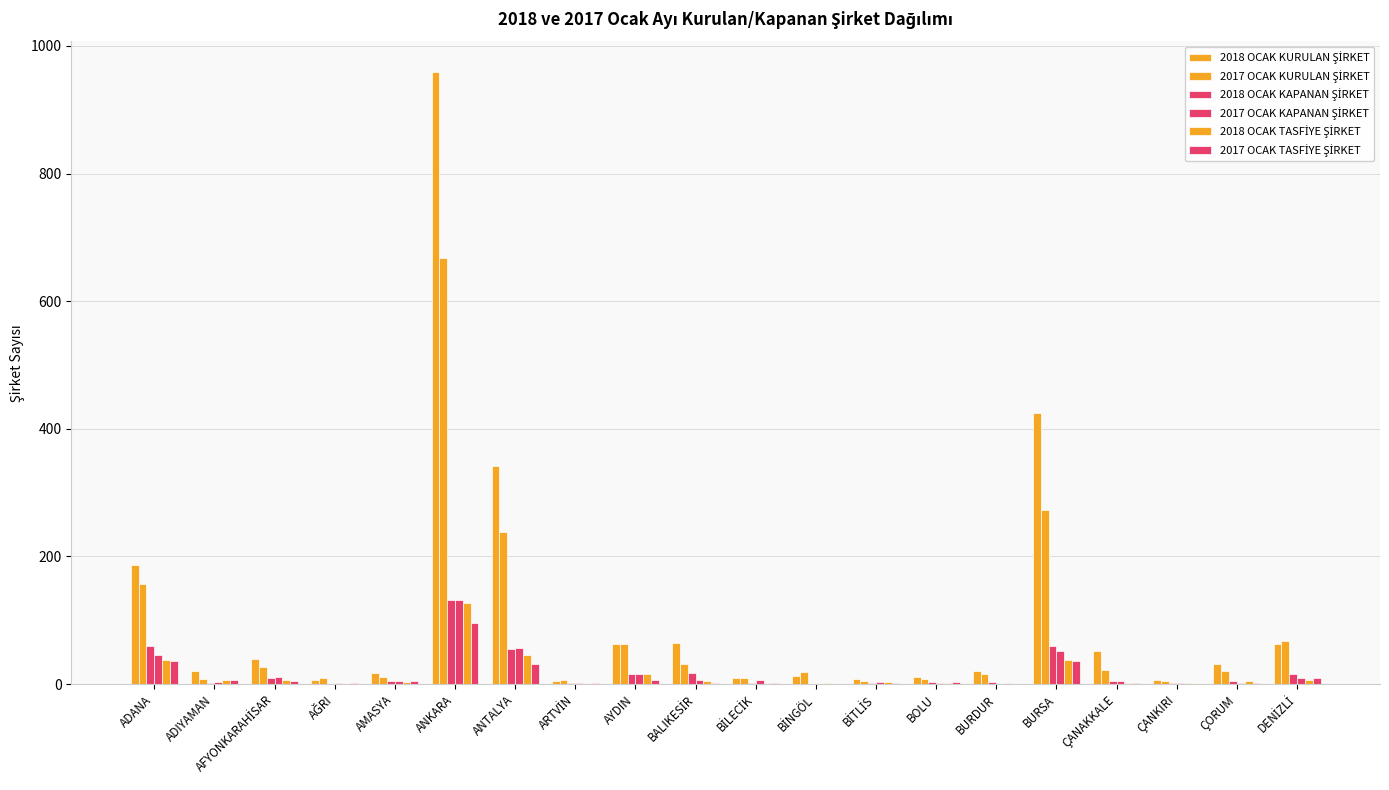

At which category is the sum across all series the highest?

ANKARA